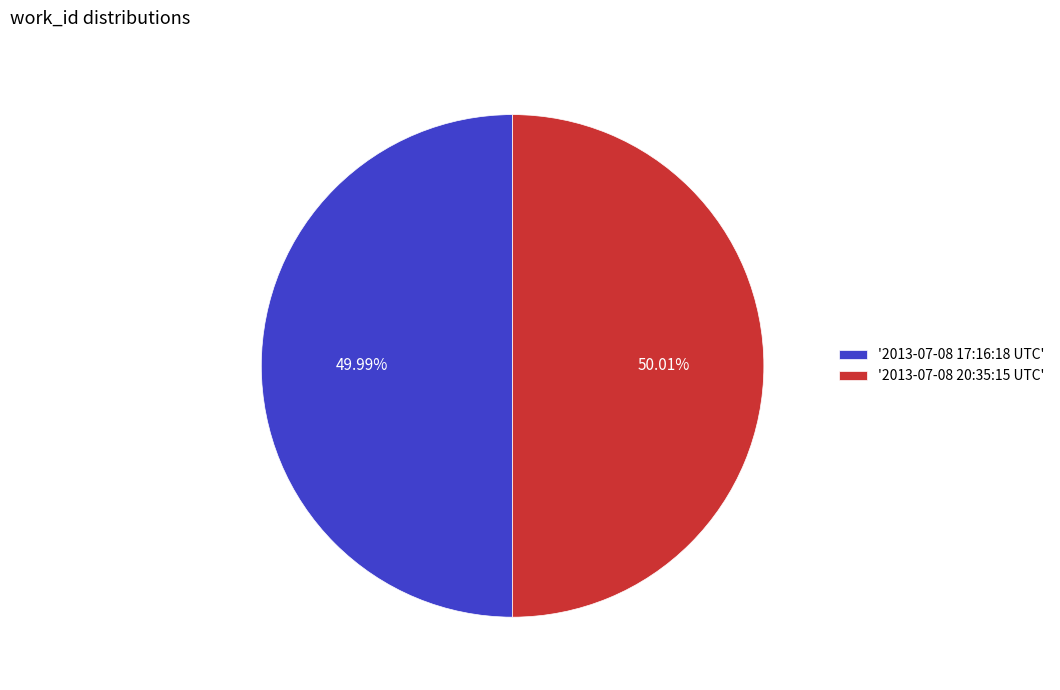

Count the number of slices in the pie.

2